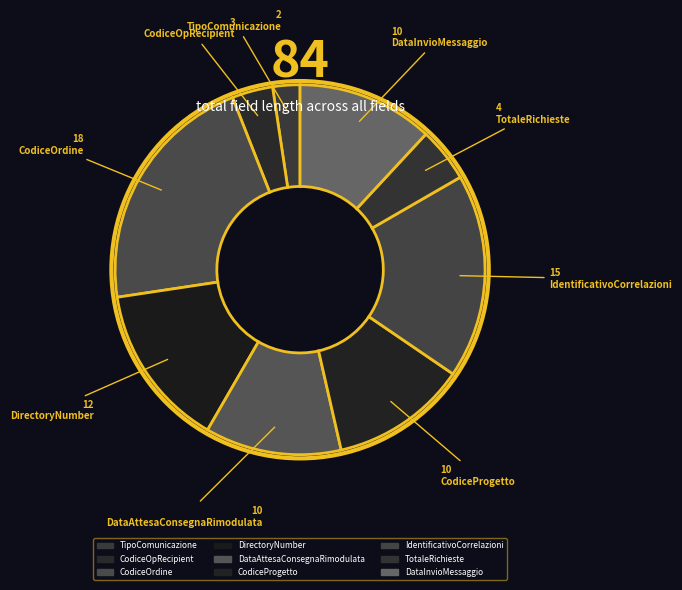

To the nearest percent, what is the combined percentage of CodiceProgetto and DataInvioMessaggio?

24%